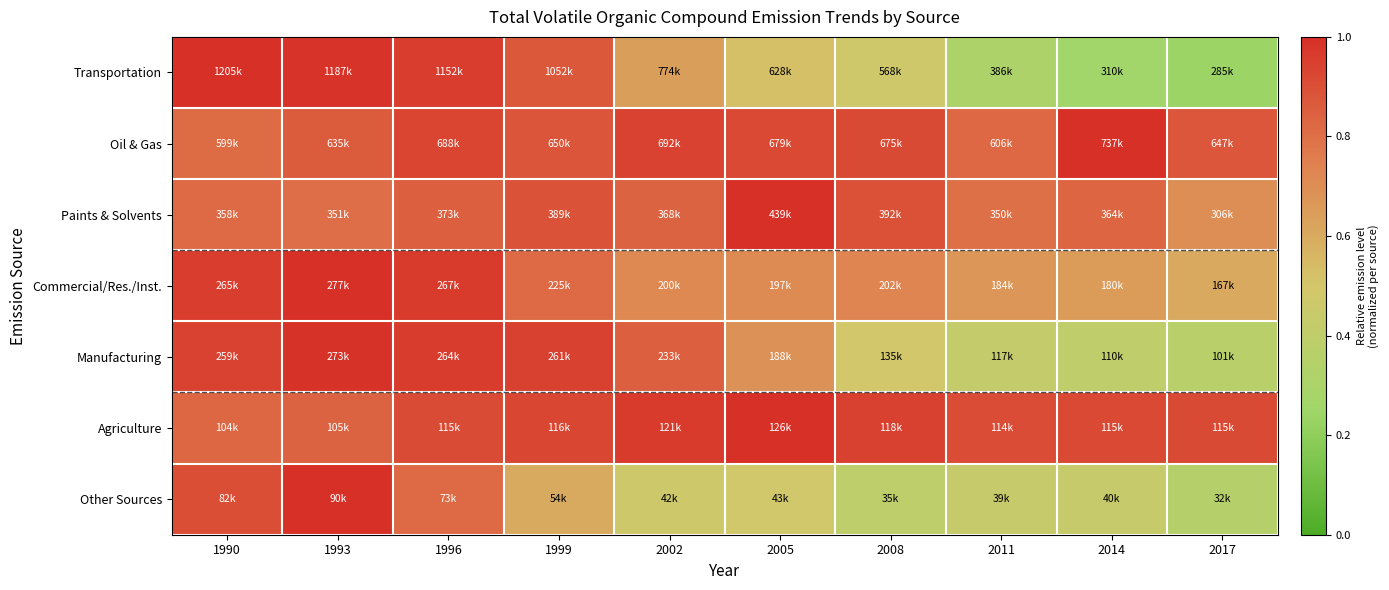

At which category is the sum across all series the highest?

1993